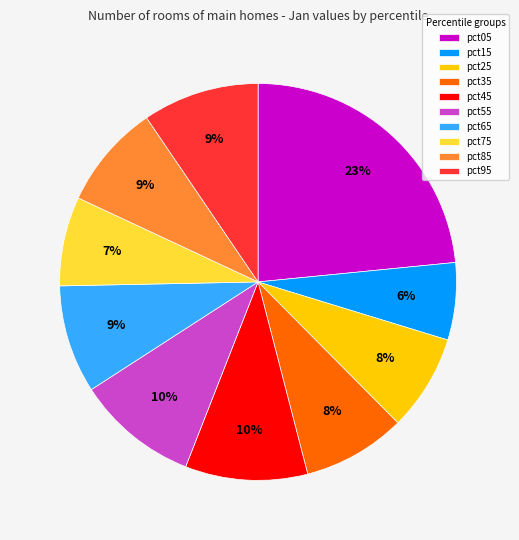

Which slice is the largest?

pct05